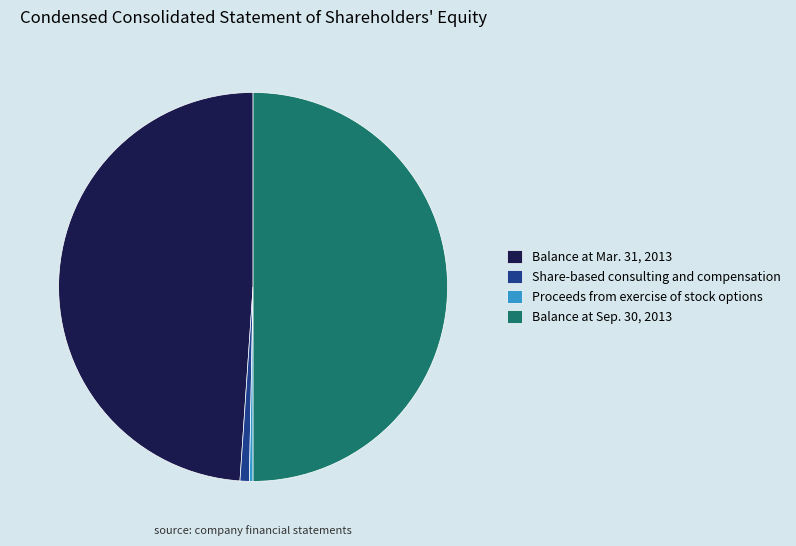

What is the largest slice in the pie chart?

Balance at Sep. 30, 2013